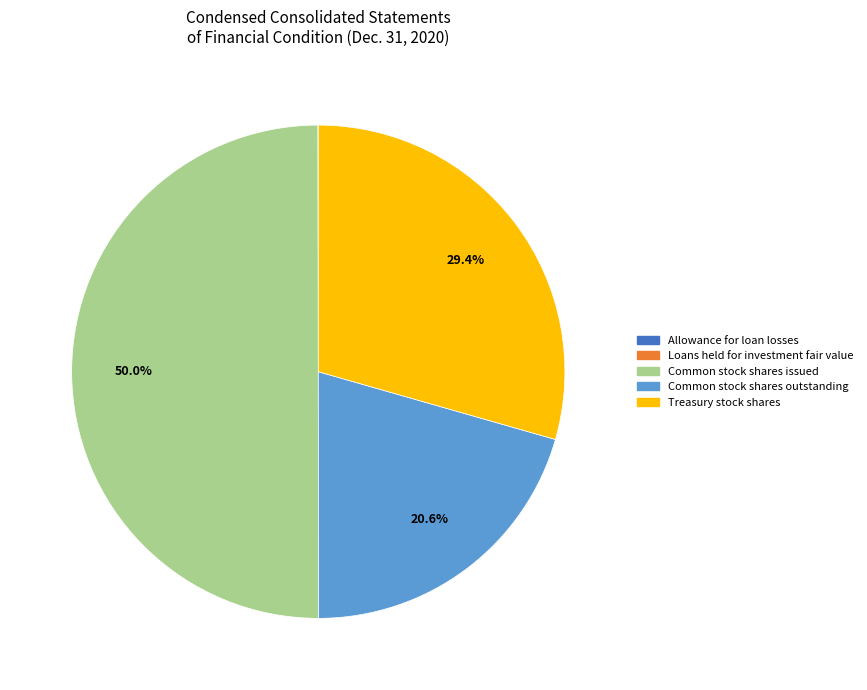

Does Treasury stock shares represent more than half of the total?

No